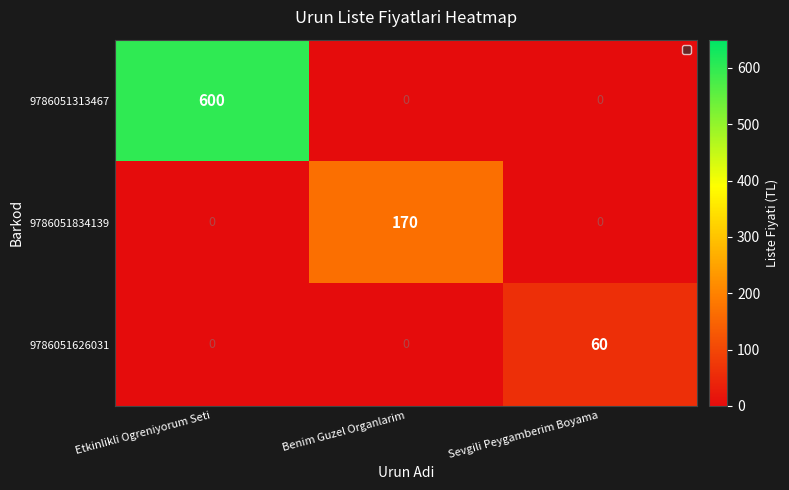

Which series has the largest range (max minus min)?

9786051313467